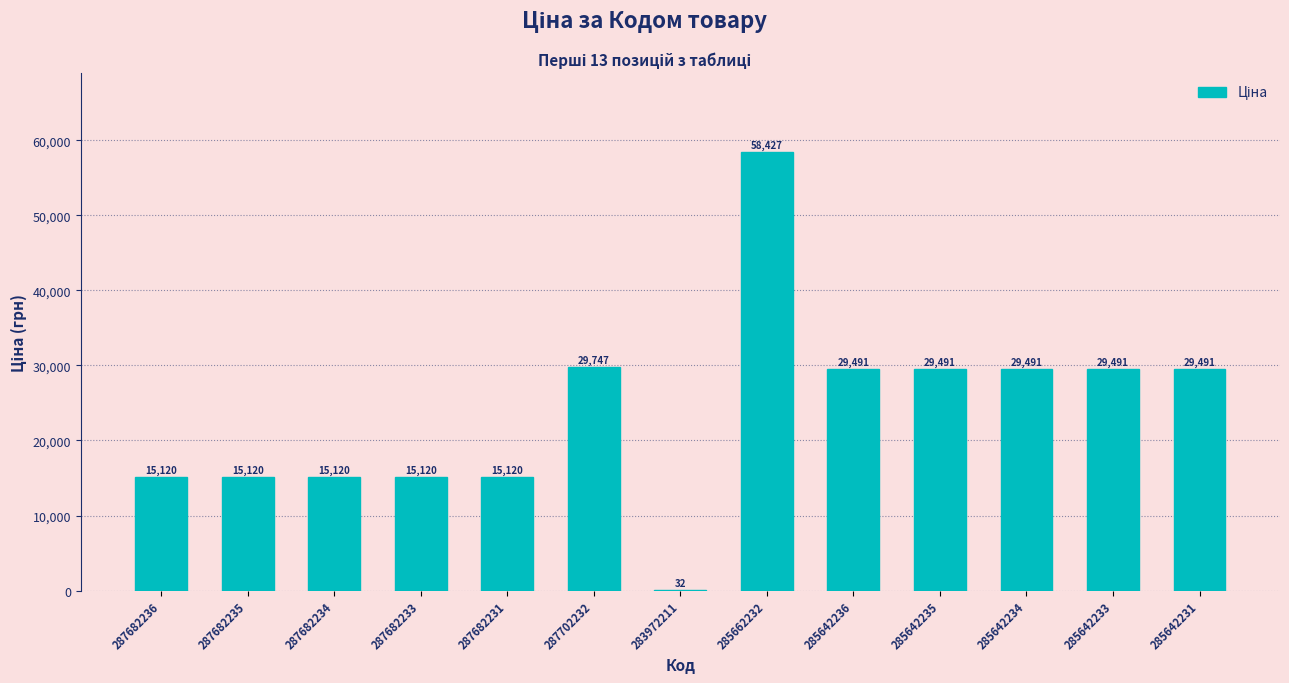

How many series are shown in this chart?

1